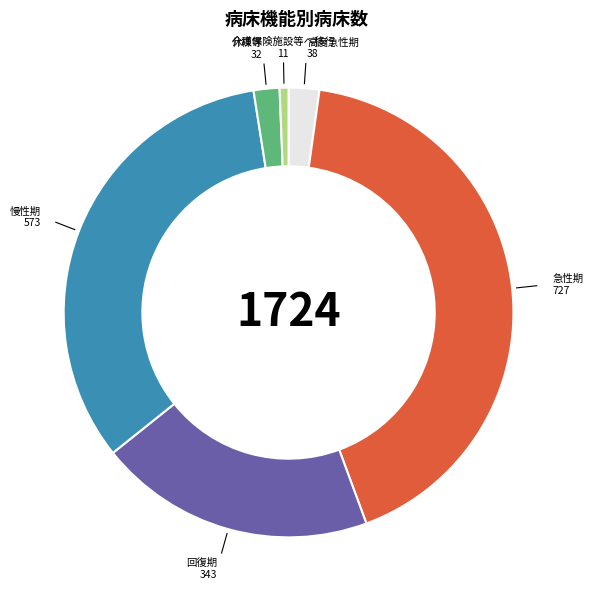

How many slices are in this pie chart?

6